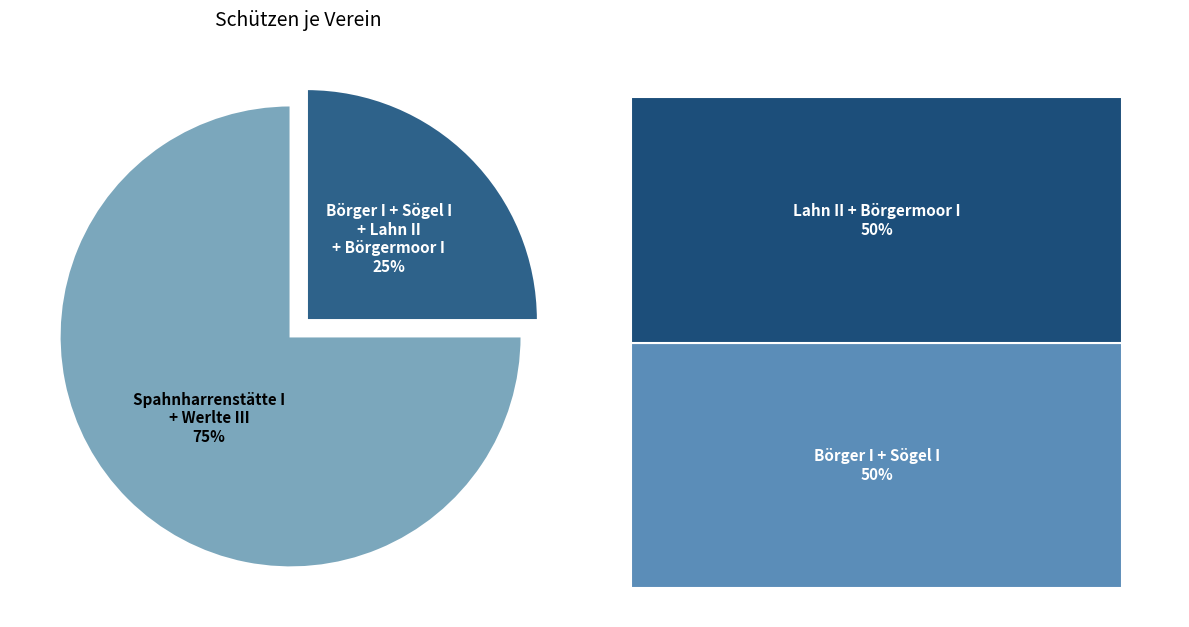

To the nearest percent, what is the difference between the largest and smallest slice percentages?

50%